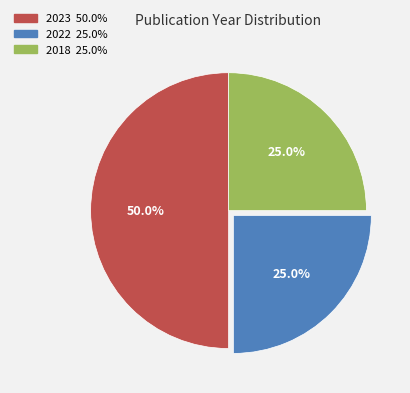

Which has a higher value, 2023 50.0% or 2022 25.0%?

2023 50.0%